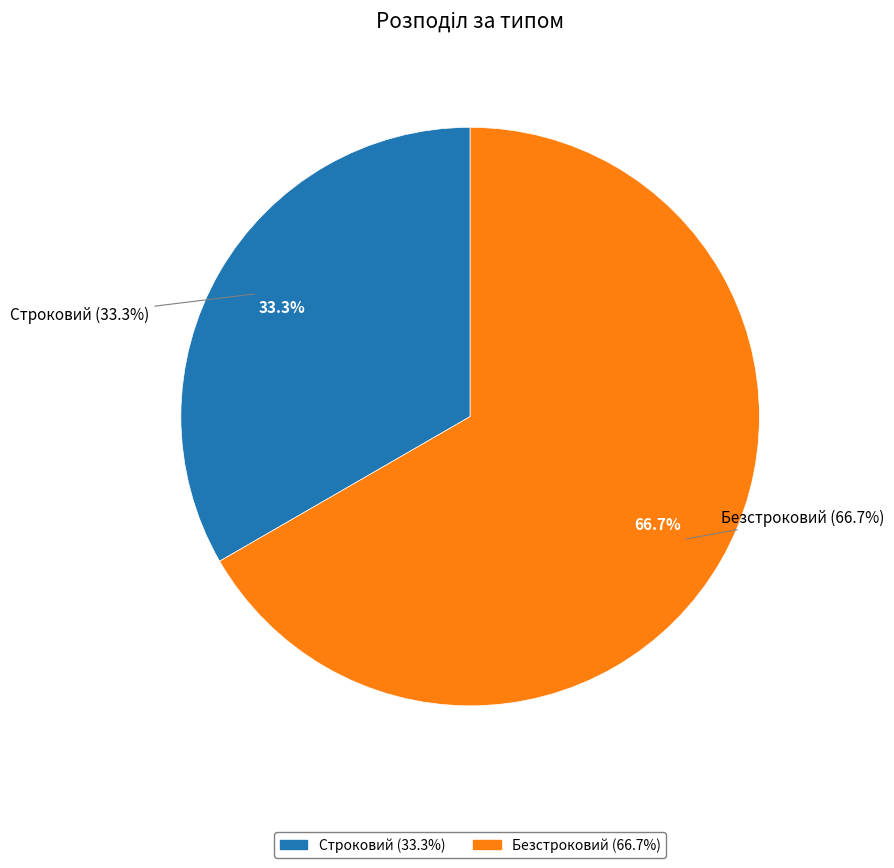

Which slice is the largest?

Безстроковий